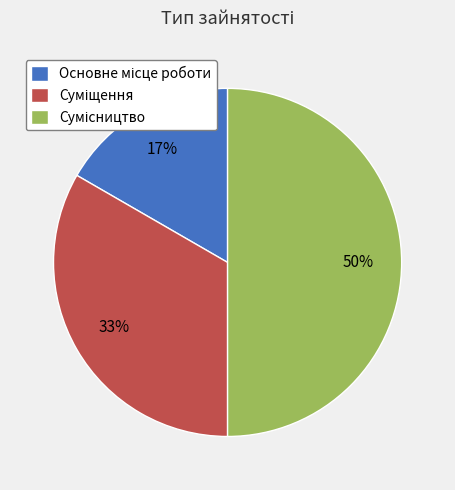

To the nearest percent, what is the difference between the largest and smallest slice percentages?

33%